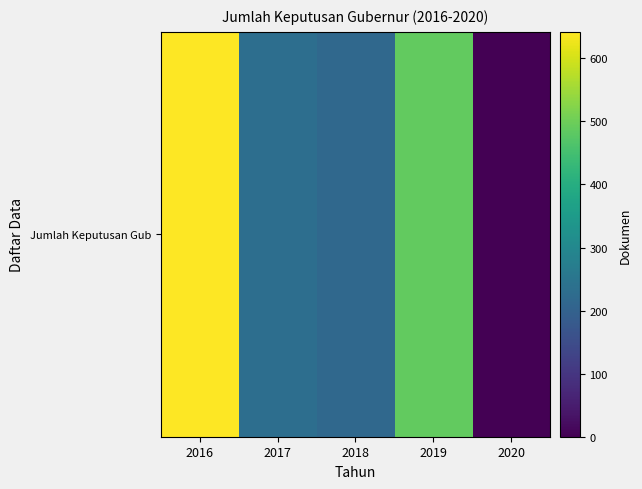

Rank the categories by value from highest to lowest.

2016, 2019, 2017, 2018, 2020